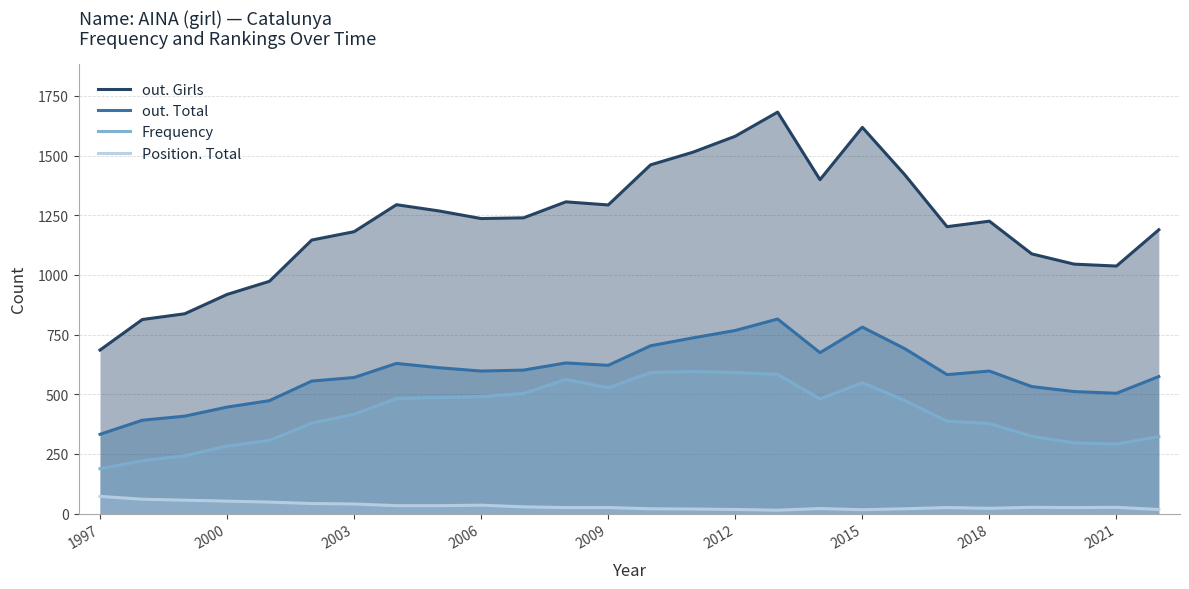

Rank the series by their maximum value, from lowest to highest.

Position. Total, Frequency, out. Total, out. Girls